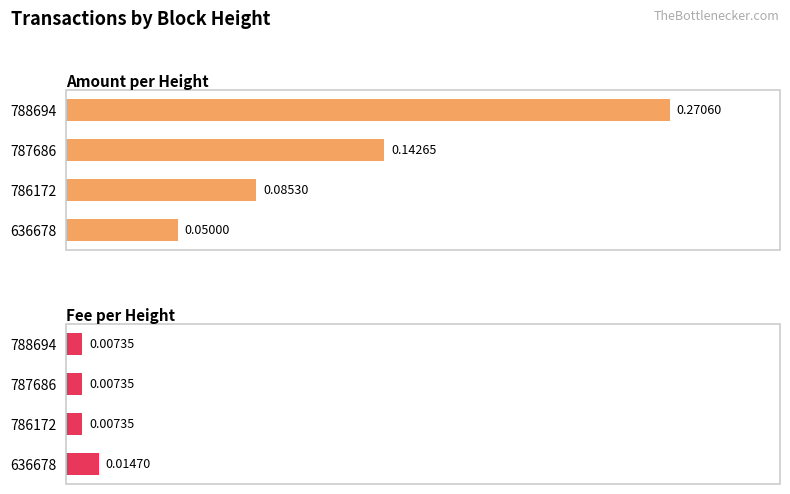

Is it true that Fee equals 0.0 at 786172?

True